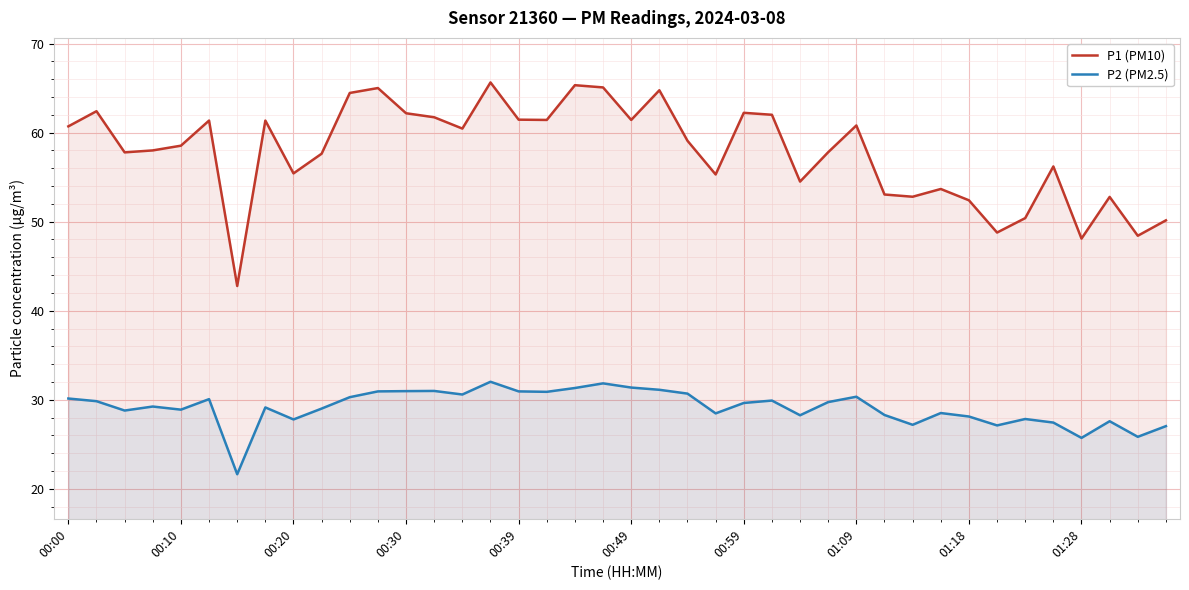

Does the chart display data point markers on the line(s)?

No